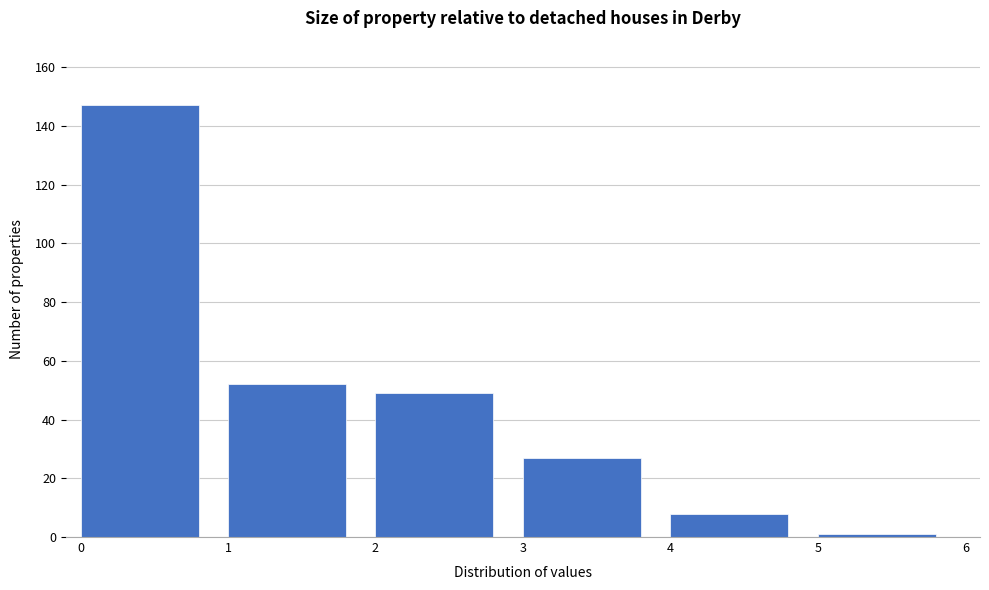

What is the height of the bar covering 1 to 2 on the x-axis? The values are not printed on the chart, so give them approximately, as read against the axis.

52